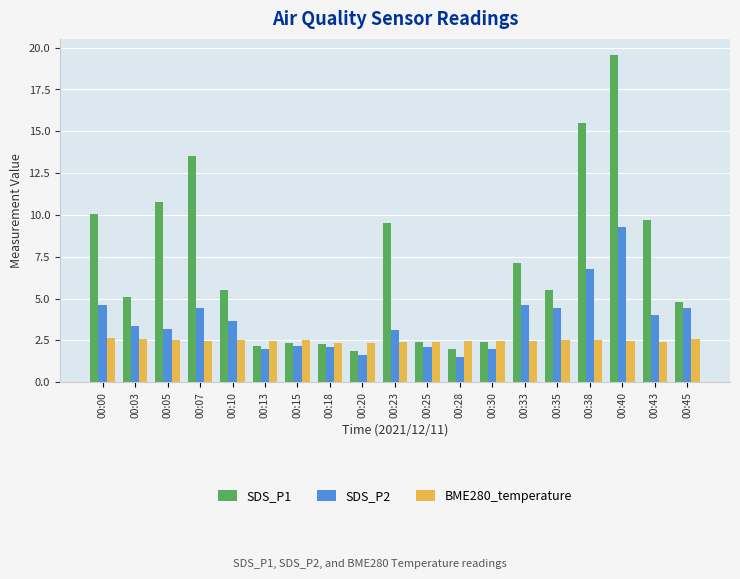

The value of BME280_temperature at 00:28 is 4.3. True or false?

False